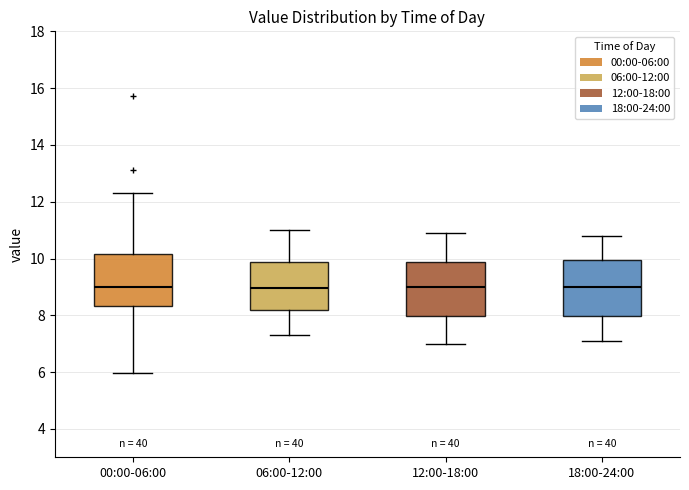

Reading left to right, transcribe this box plot: for each box, give where its median line is, the range the box spans, and where its two whiskers end, as read against the y-axis. The values are not printed on the chart, so give them approximately, as read against the axis.

00:00-06:00: median 9.0, box 8.4 to 10.2, whiskers 6.0 to 12.4
06:00-12:00: median 9.0, box 8.2 to 9.8, whiskers 7.4 to 11.0
12:00-18:00: median 9.0, box 8.0 to 9.8, whiskers 7.0 to 11.0
18:00-24:00: median 9.0, box 8.0 to 10.0, whiskers 7.2 to 10.8